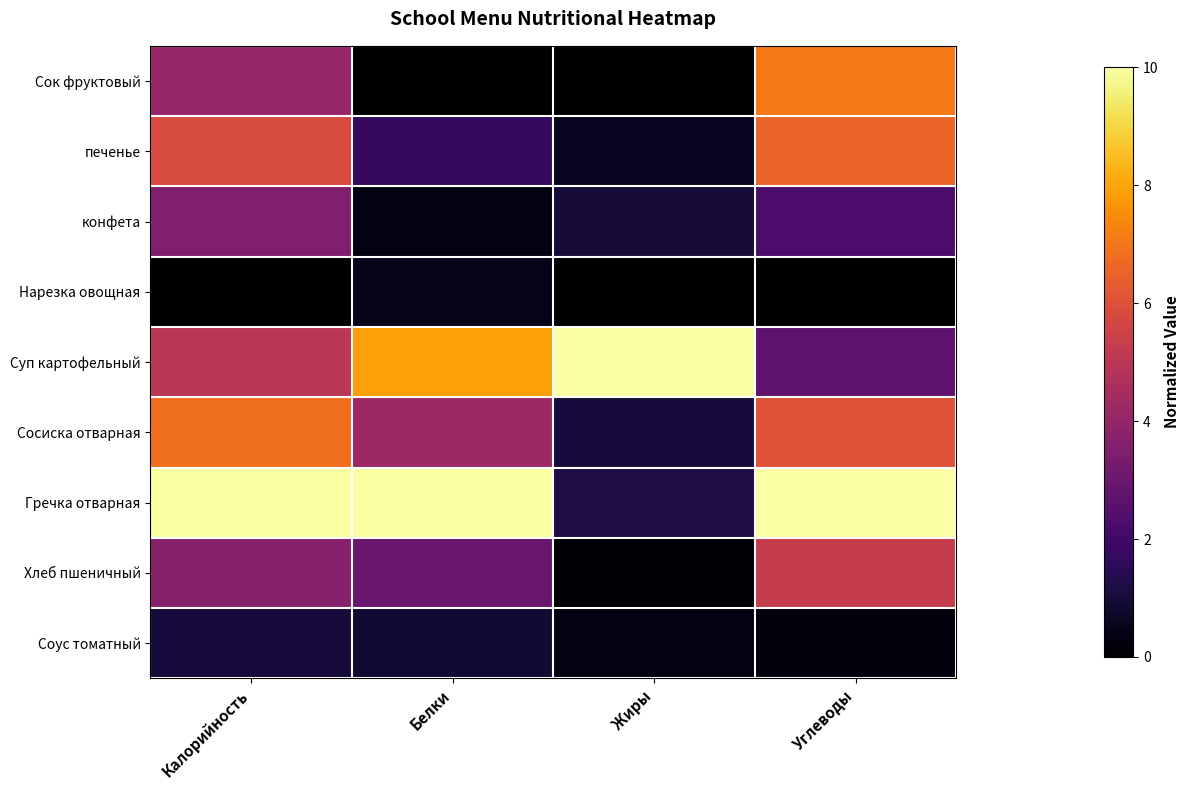

Reading left to right, transcribe all the data shown in this chart.

Сок фруктовый: Калорийность=4.1	Белки=0.0	Жиры=0.0	Углеводы=7.1
печенье: Калорийность=5.8	Белки=1.7	Жиры=0.6	Углеводы=6.5
конфета: Калорийность=3.5	Белки=0.3	Жиры=1.0	Углеводы=2.2
Нарезка овощная: Калорийность=0.0	Белки=0.4	Жиры=0.0	Углеводы=0.0
Суп картофельный: Калорийность=5.0	Белки=7.9	Жиры=10.0	Углеводы=2.7
Сосиска отварная: Калорийность=6.8	Белки=4.2	Жиры=1.0	Углеводы=6.1
Гречка отварная: Калорийность=10.0	Белки=10.0	Жиры=1.2	Углеводы=10.0
Хлеб пшеничный: Калорийность=3.7	Белки=3.0	Жиры=0.1	Углеводы=5.3
Соус томатный: Калорийность=1.0	Белки=0.9	Жиры=0.3	Углеводы=0.3